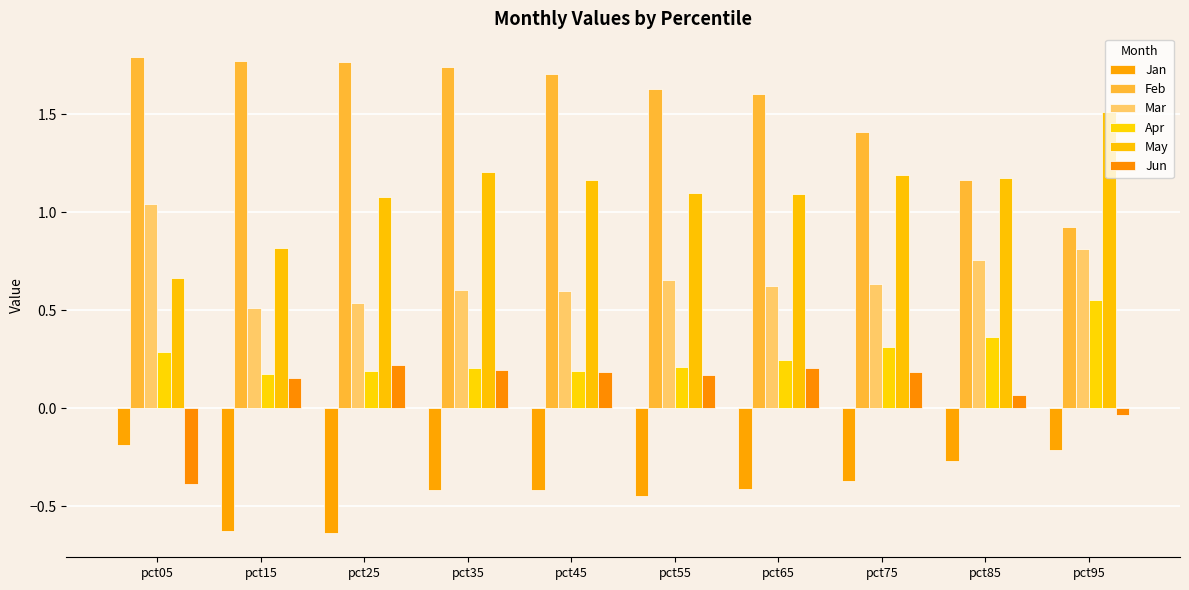

True or false: May has a value of 1.9 at pct35.

False